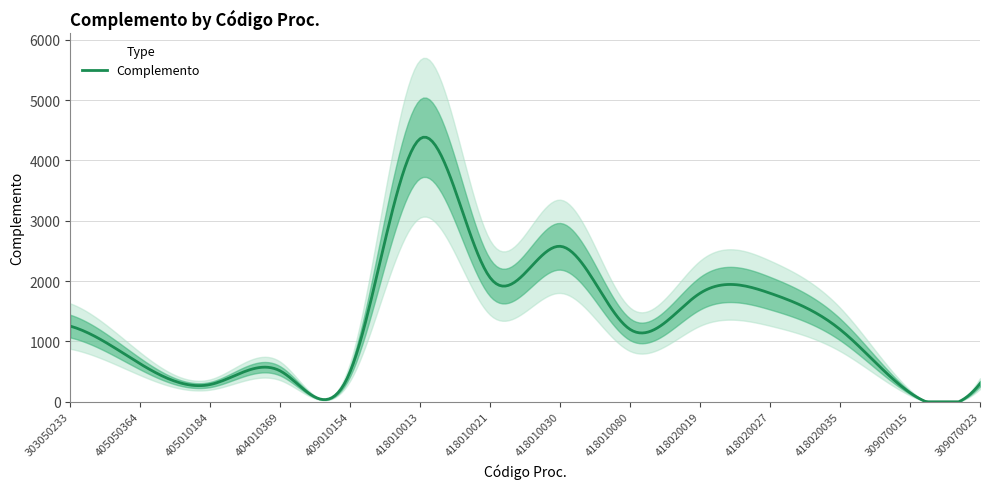

Approximately how many times larger is the value at 405010184 compared to 309070015?

1.9